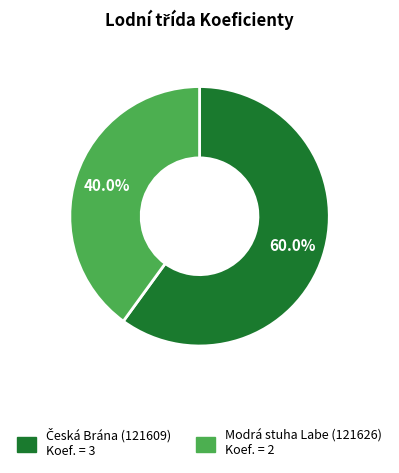

Which slice is the smallest?

Modrá stuha Labe (121626)